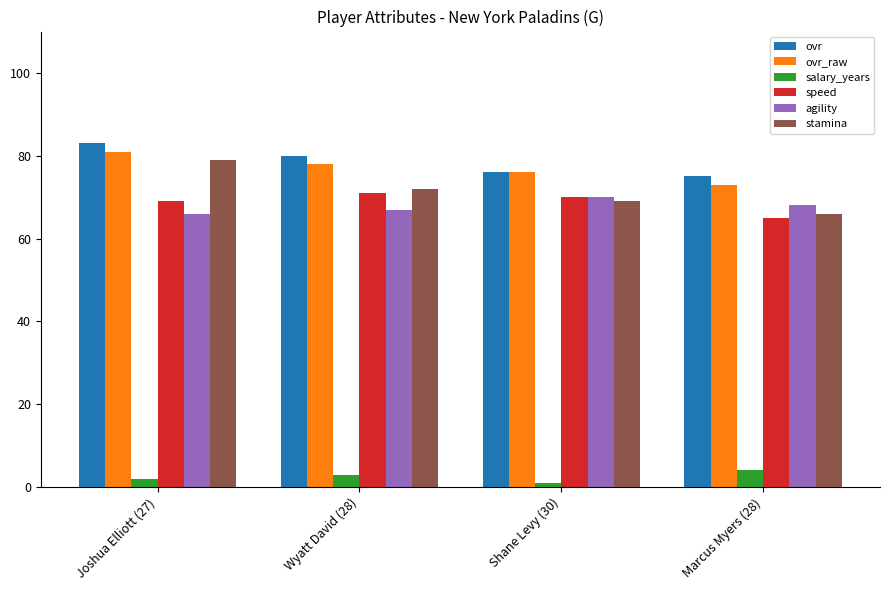

Reading left to right, transcribe all the data shown in this chart.

ovr: 83	80	76	75
ovr_raw: 81	78	76	73
salary_years: 2	3	1	4
speed: 69	71	70	65
agility: 66	67	70	68
stamina: 79	72	69	66